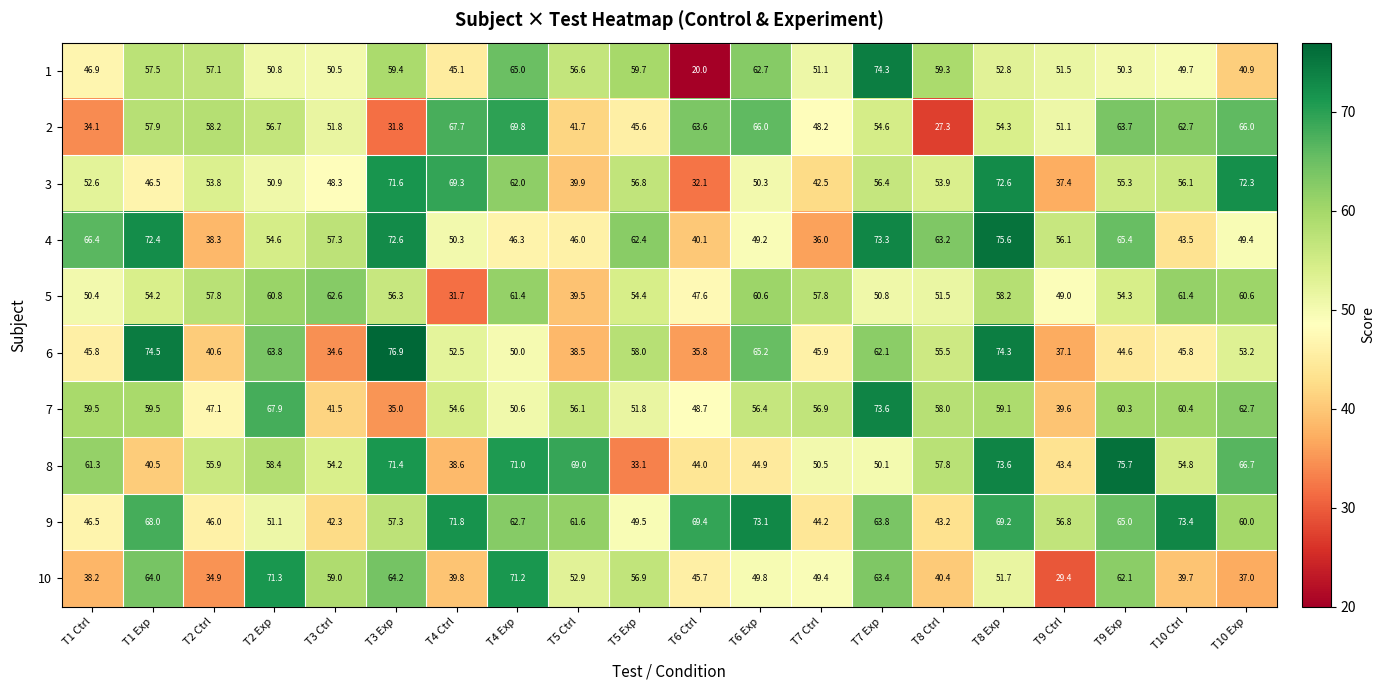

Rank the series by their maximum value, from highest to lowest.

6, 8, 4, 1, 7, 9, 3, 10, 2, 5